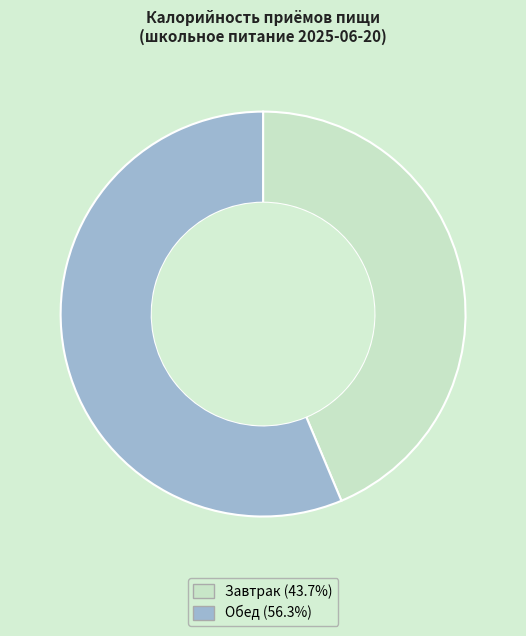

Does Завтрак represent more than half of the total?

No